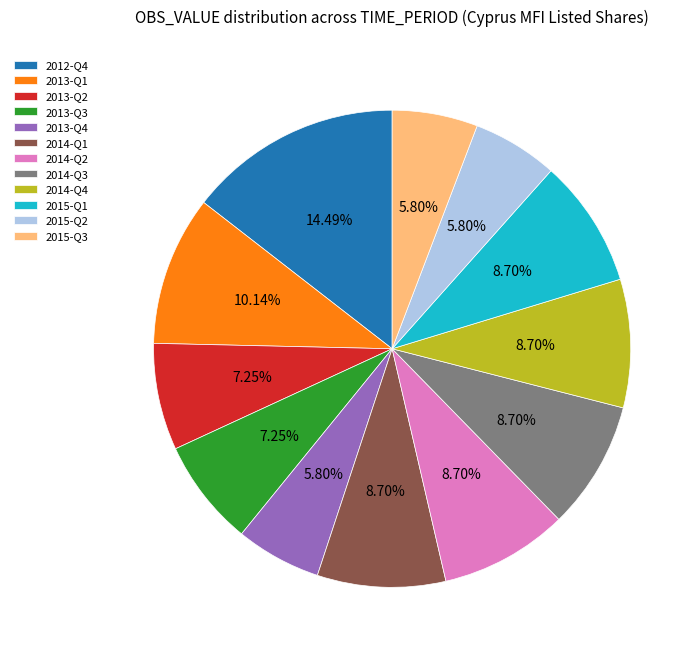

To the nearest percent, what is the combined percentage of 2015-Q1 and 2013-Q1?

19%